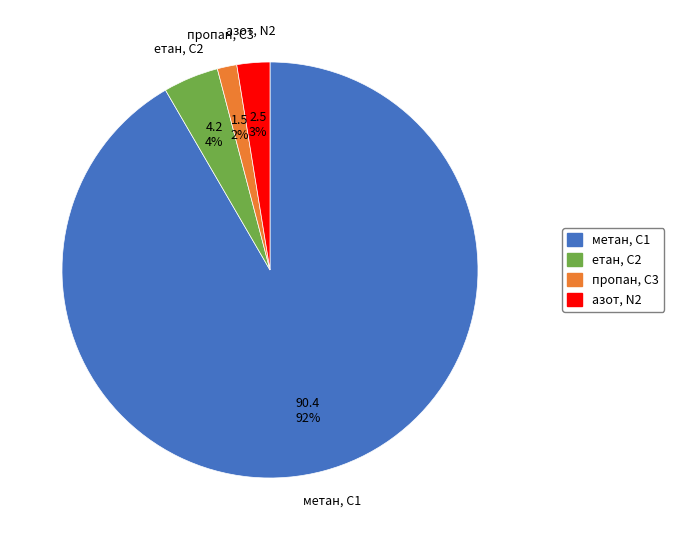

To the nearest percent, what is the average slice percentage?

25%